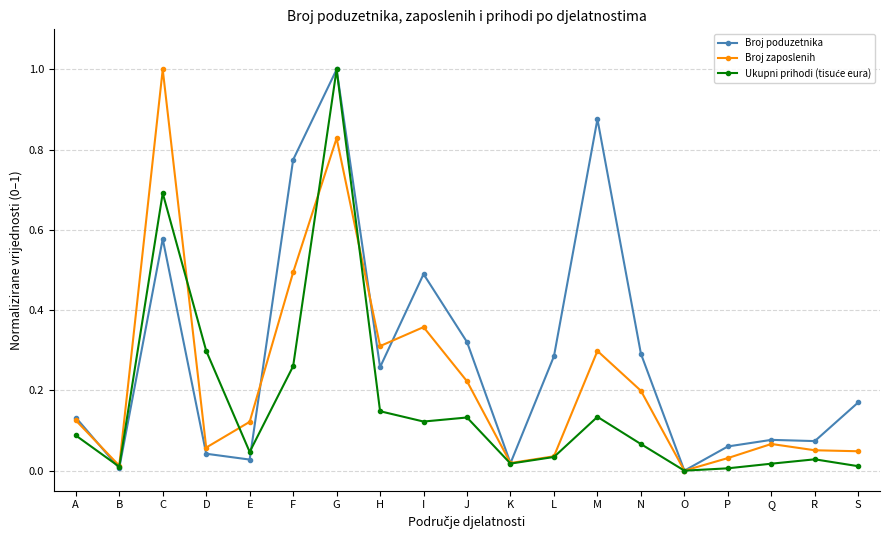

At which category is the sum across all series the highest?

G